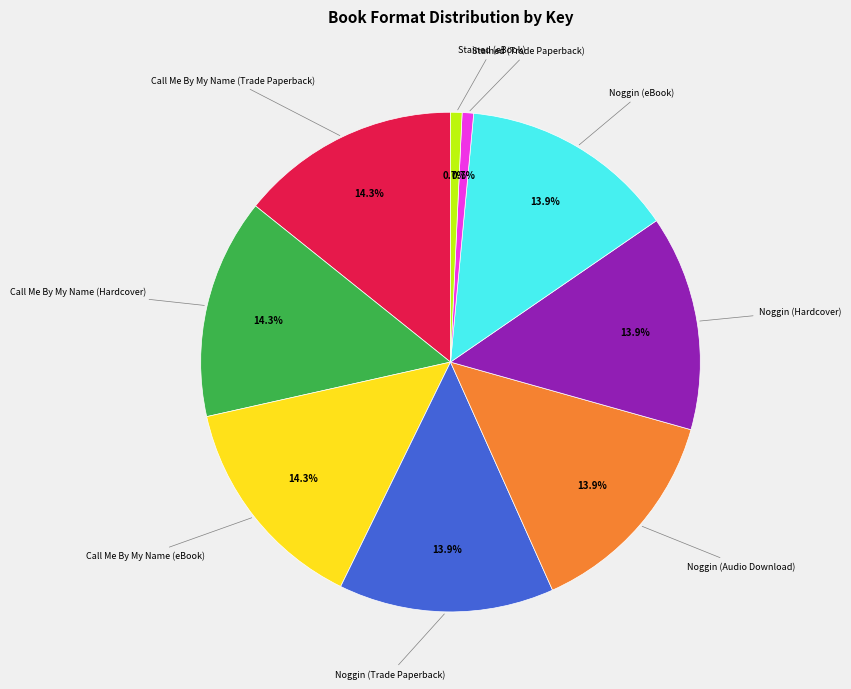

Does any single category account for the majority?

No